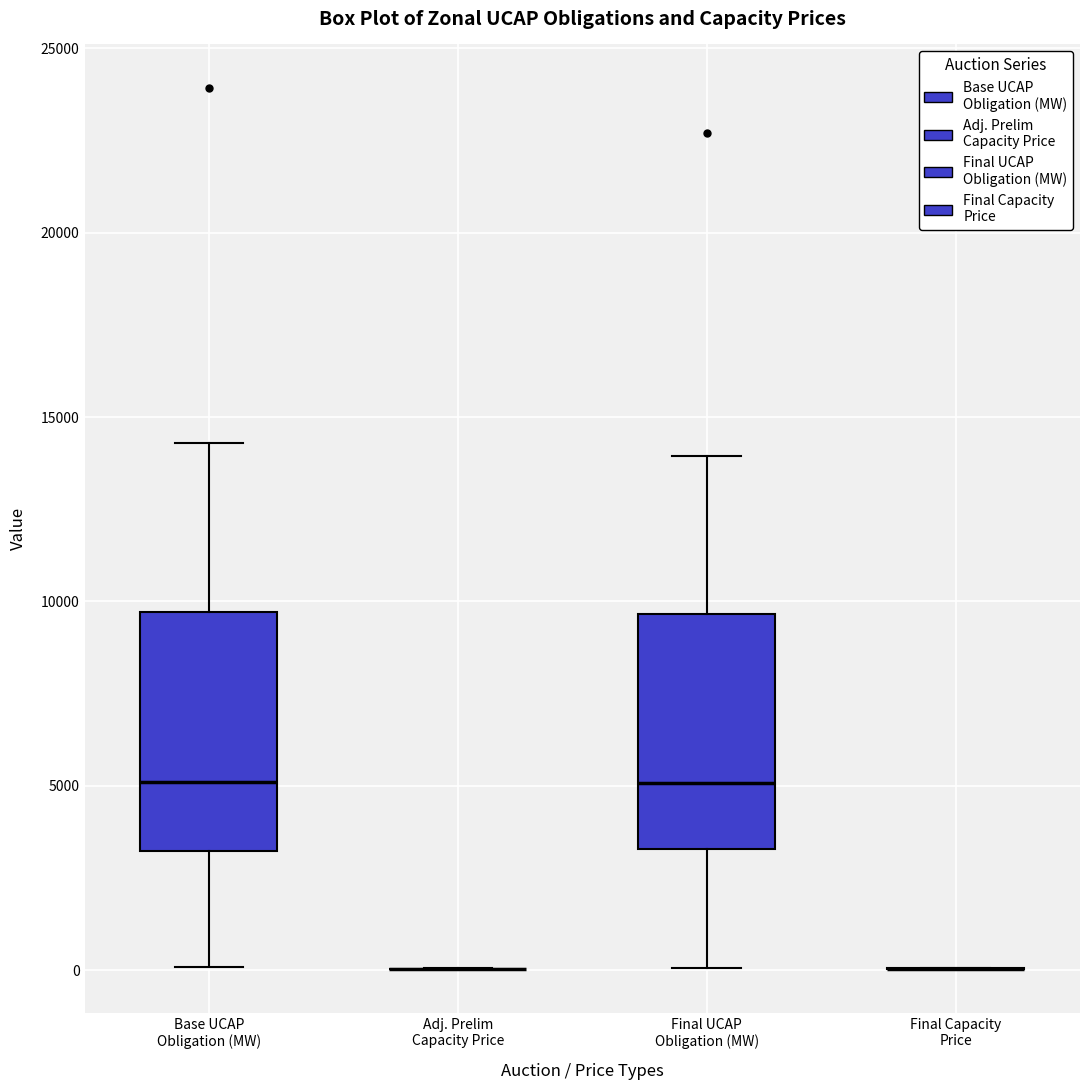

Reading left to right, read every box against the y-axis: the position of its median line, the range the box covers, and the ends of its whiskers. The values are not printed on the chart, so give them approximately, as read against the axis.

Base UCAP Obligation (MW): median 5000, box 3000 to 9500, whiskers 0 to 14500
Adj. Prelim Capacity Price: box collapsed to a line at 0, whiskers 0 to 0
Final UCAP Obligation (MW): median 5000, box 3500 to 9500, whiskers 0 to 14000
Final Capacity Price: box collapsed to a line at 0, whiskers 0 to 0